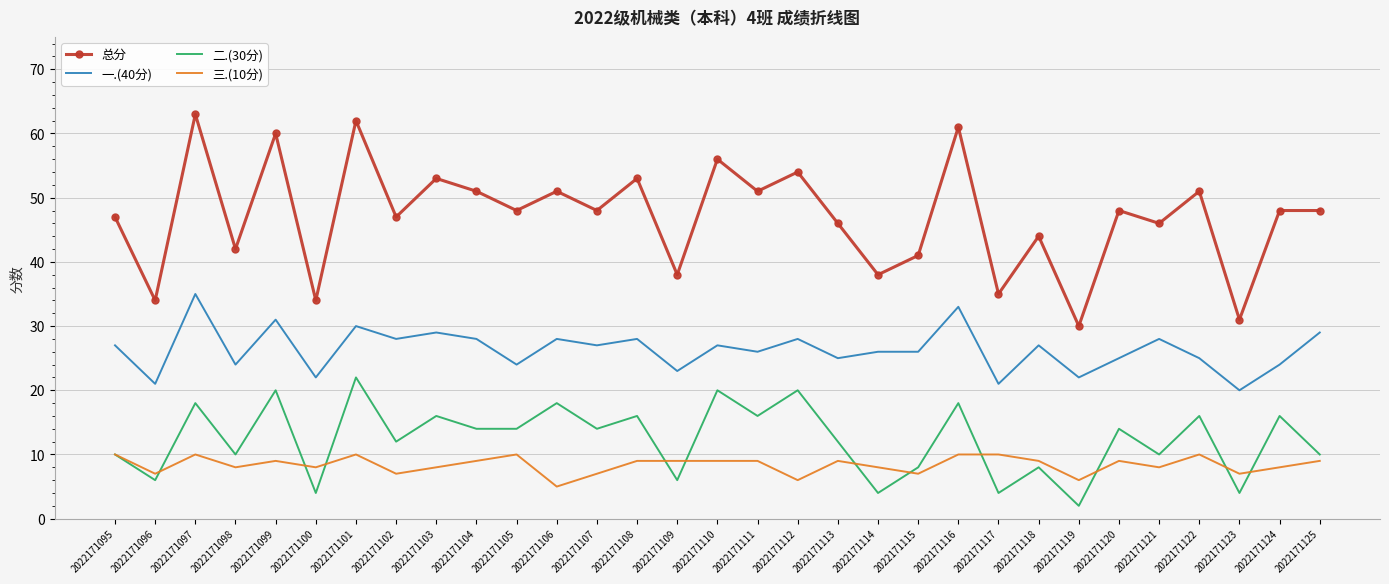

Is the value of 三.(10分) at 2022171114 greater than the value of 一.(40分) at 2022171125?

No